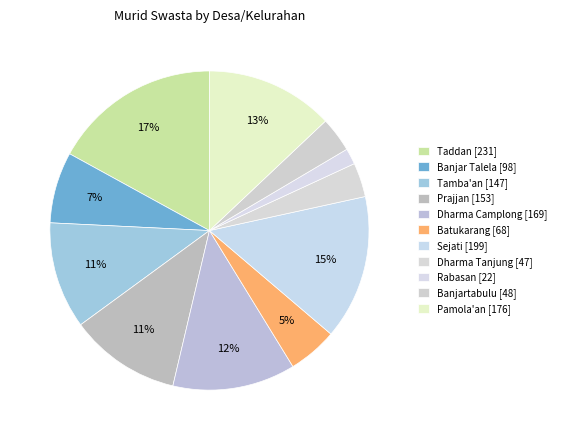

How many slices are in this pie chart?

11